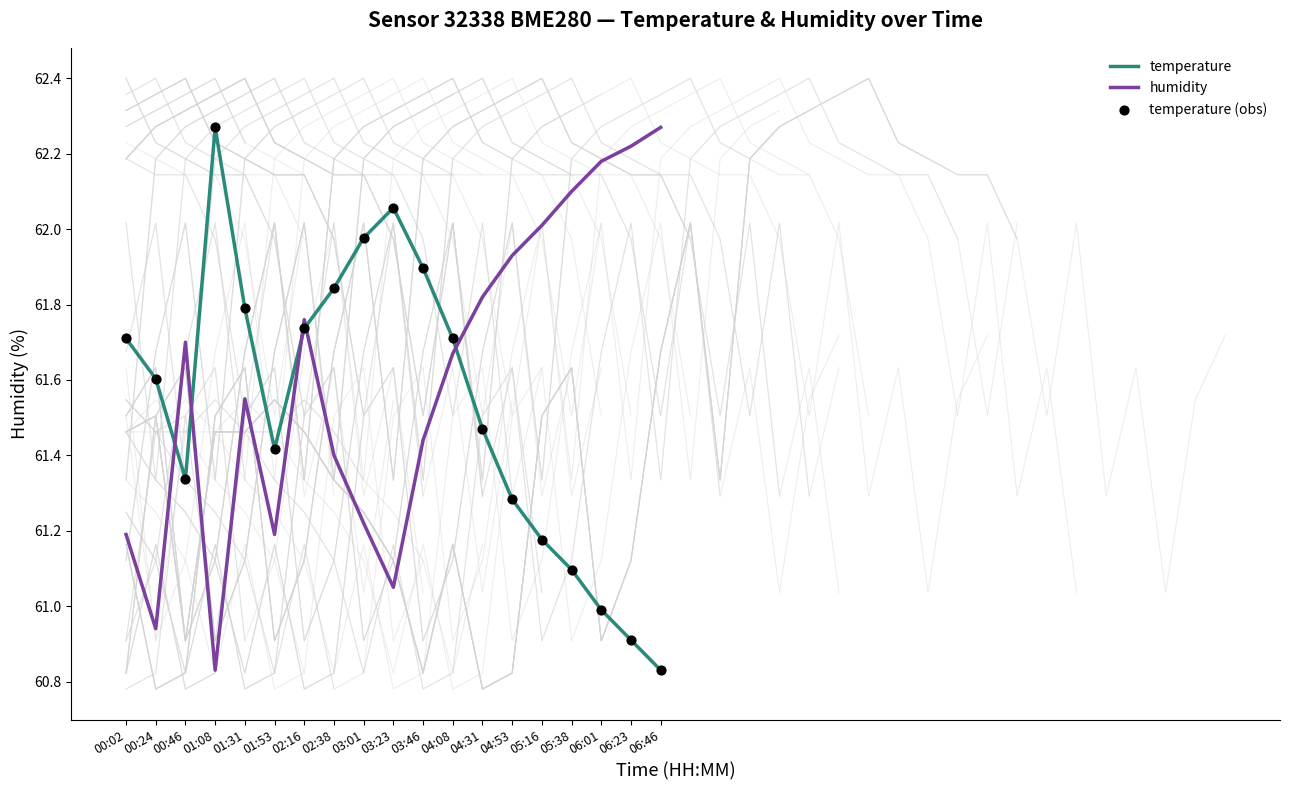

What are all the series names shown in the legend?

temperature, humidity, temperature (obs)